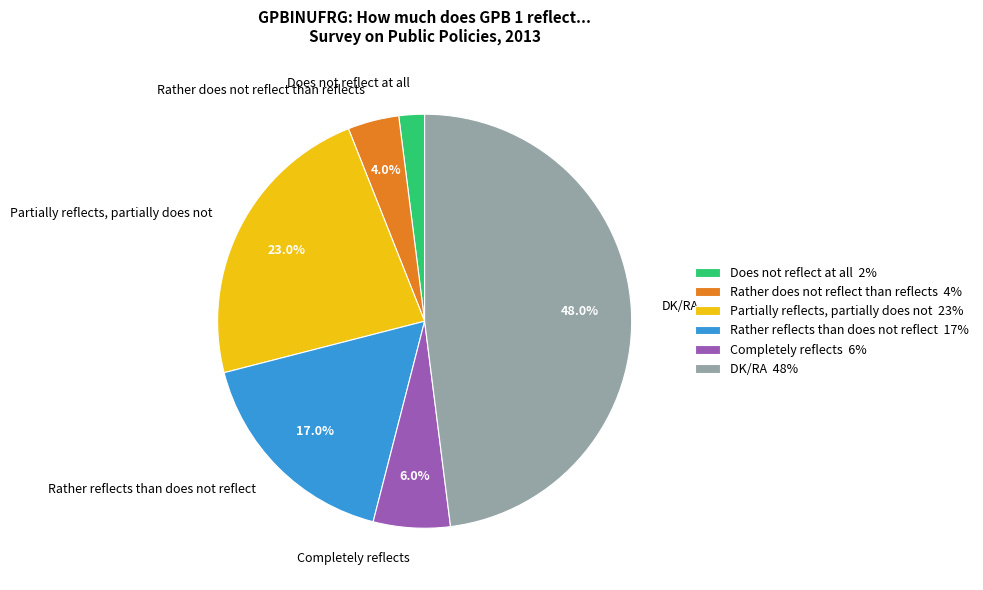

To the nearest percent, what is the combined percentage of Does not reflect at all and Rather does not reflect than reflects?

6%